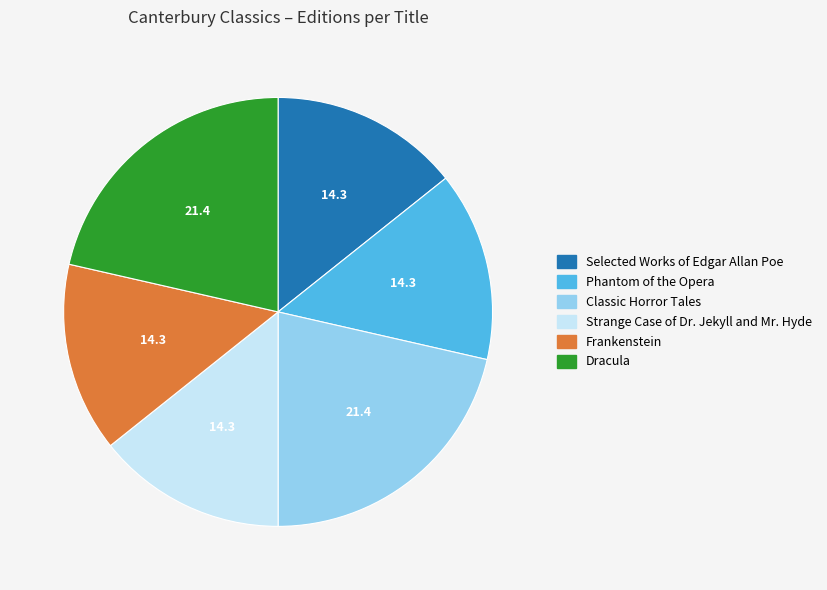

Approximately how many times larger is the value at Classic Horror Tales compared to Frankenstein?

1.5